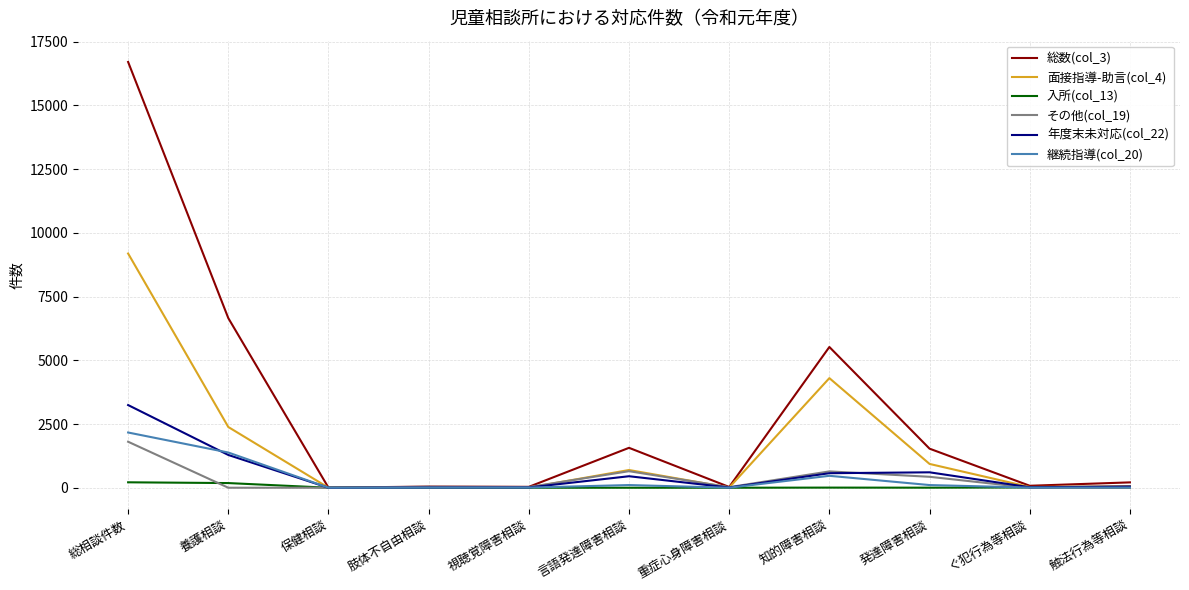

Between 総相談件数 and 視聴覚障害相談, which series saw the biggest shift?

総数(col_3)